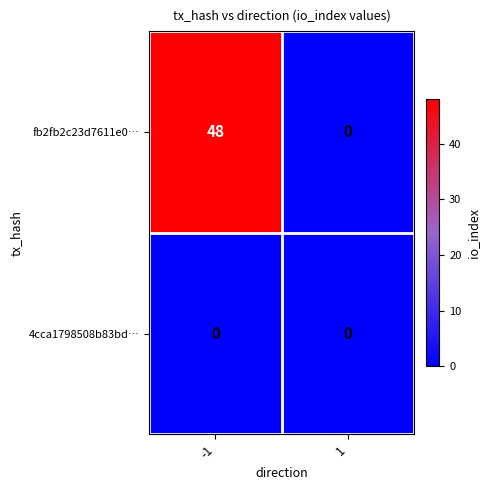

Which series has the largest total across all categories?

fb2fb2c23d7611e0…